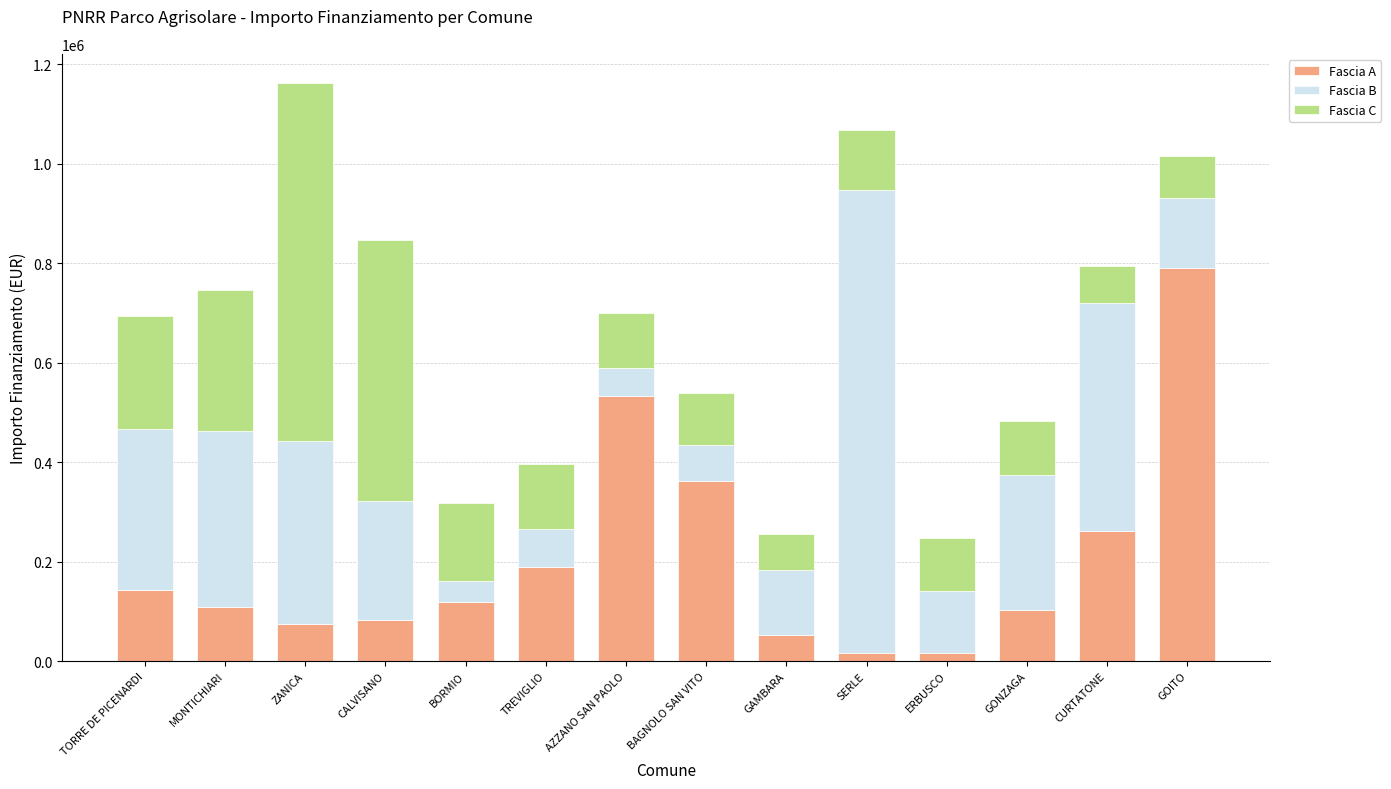

At which category is the sum across all series the highest?

ZANICA